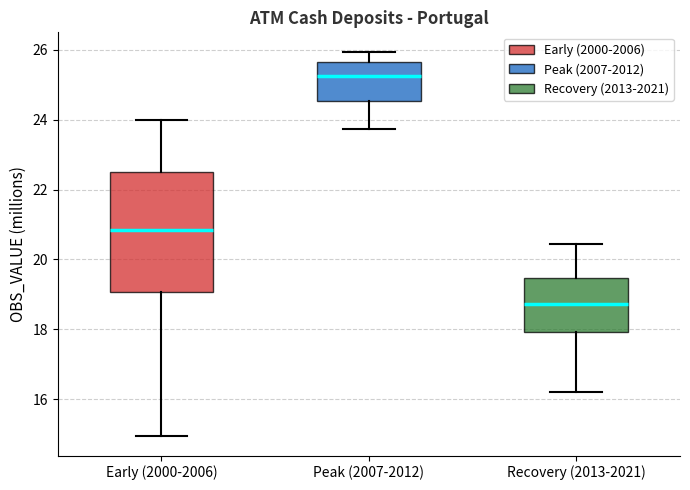

Comparing the boxes themselves (not the whiskers), which one is the tallest?

Early (2000-2006)